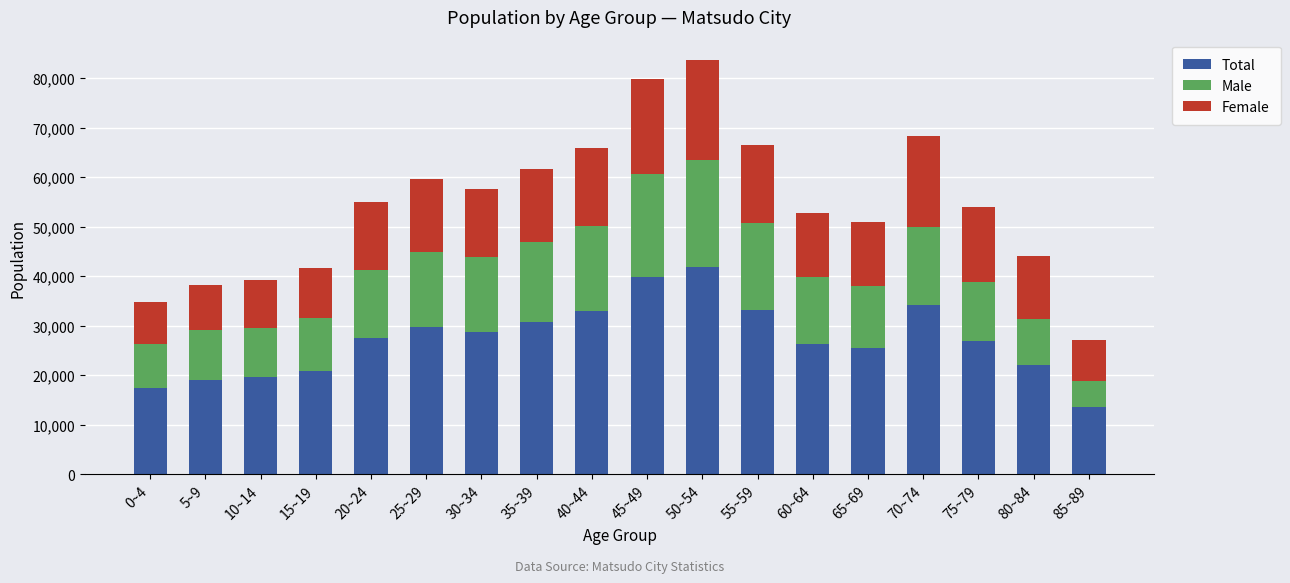

What value does the Total series have at 50~54?

41784